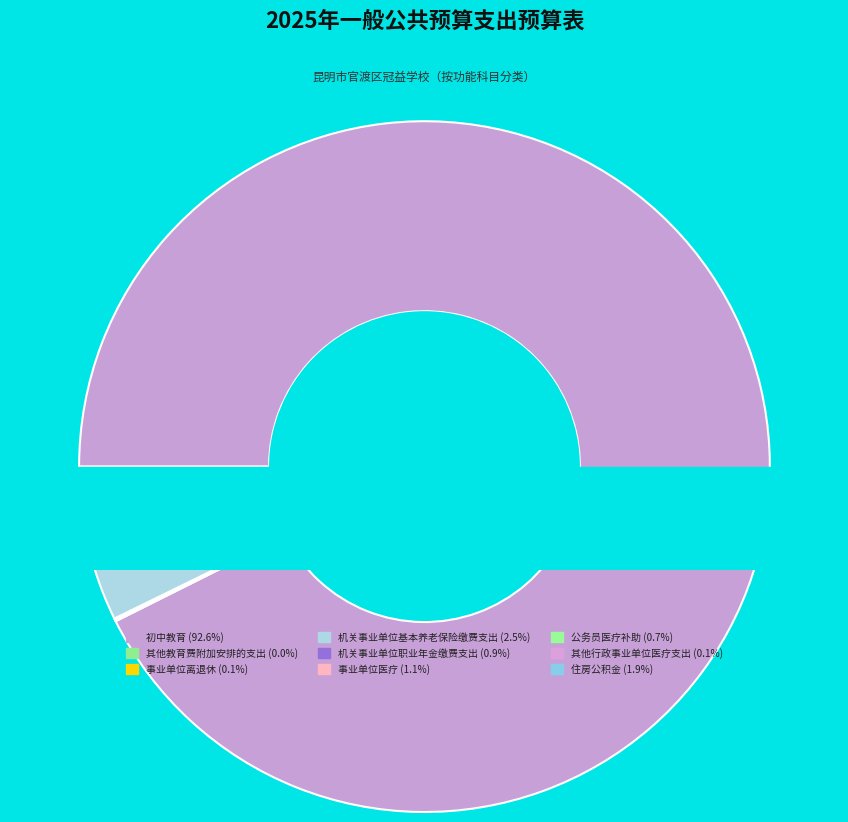

Is 初中教育 the majority of the pie?

Yes